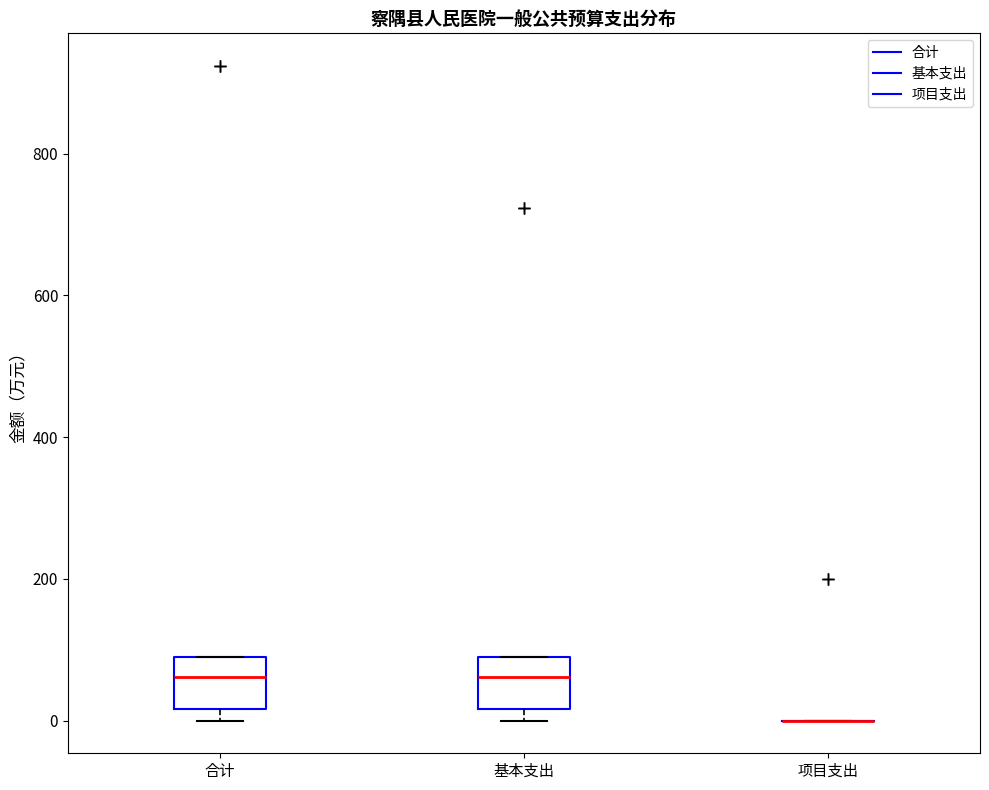

Reading left to right, transcribe this box plot: for each box, give where its median line is, the range the box spans, and where its two whiskers end, as read against the y-axis. The values are not printed on the chart, so give them approximately, as read against the axis.

合计: median 60, box 20 to 80, whiskers 0 to 80
基本支出: median 60, box 20 to 80, whiskers 0 to 80
项目支出: box collapsed to a line at 0, whiskers 0 to 0